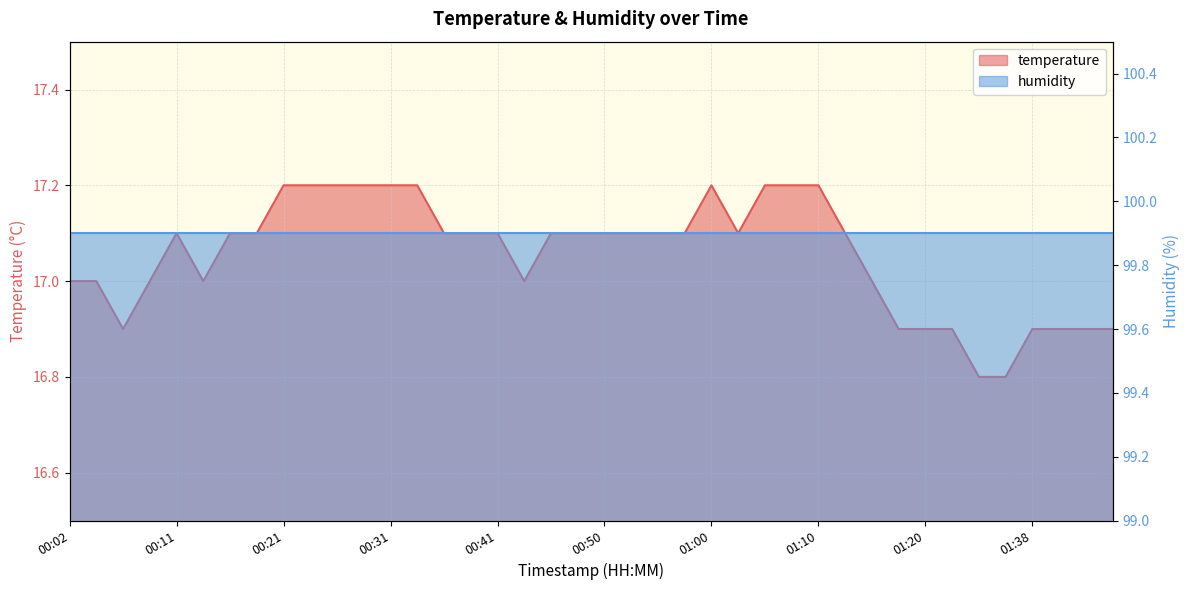

Which label corresponds to the largest value in the chart?

00:21